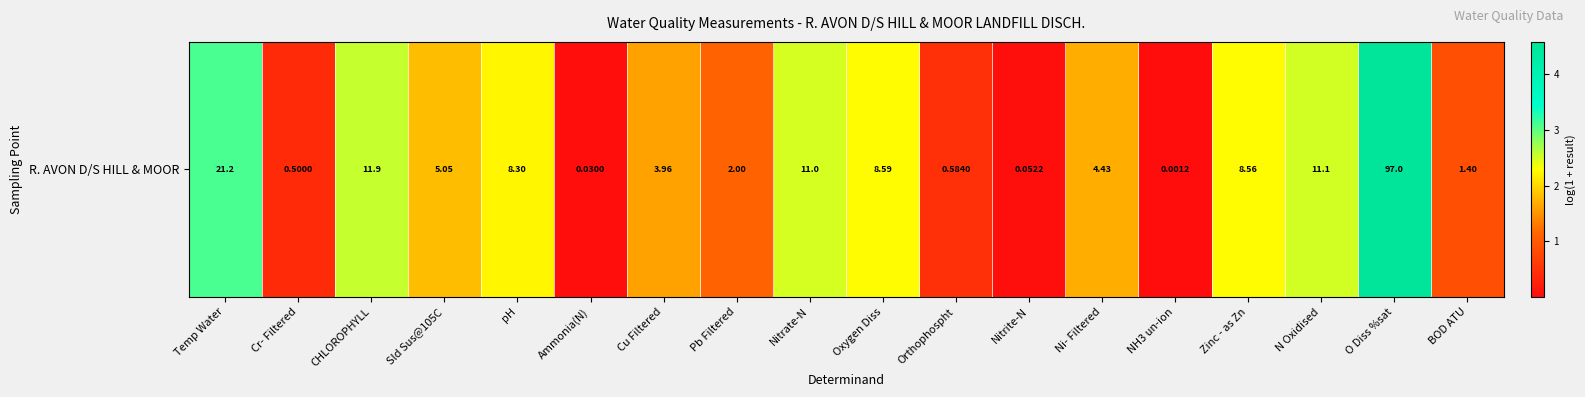

What is the maximum value shown in the chart?

4.6